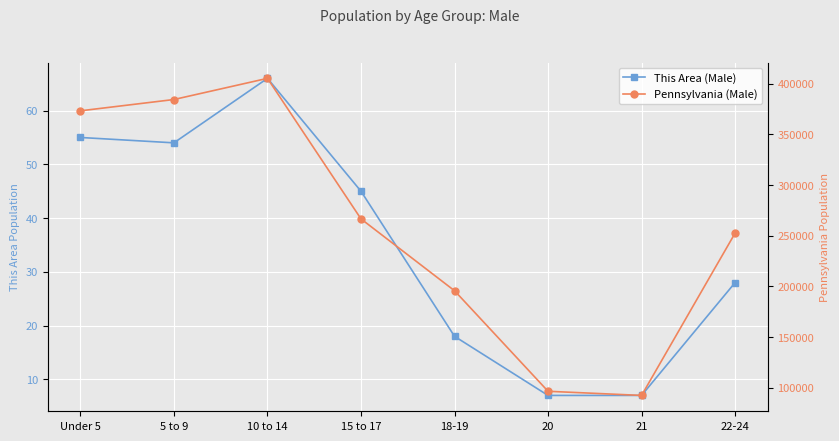

True or false: This Area (Male) and Pennsylvania (Male) intersect in this chart.

False